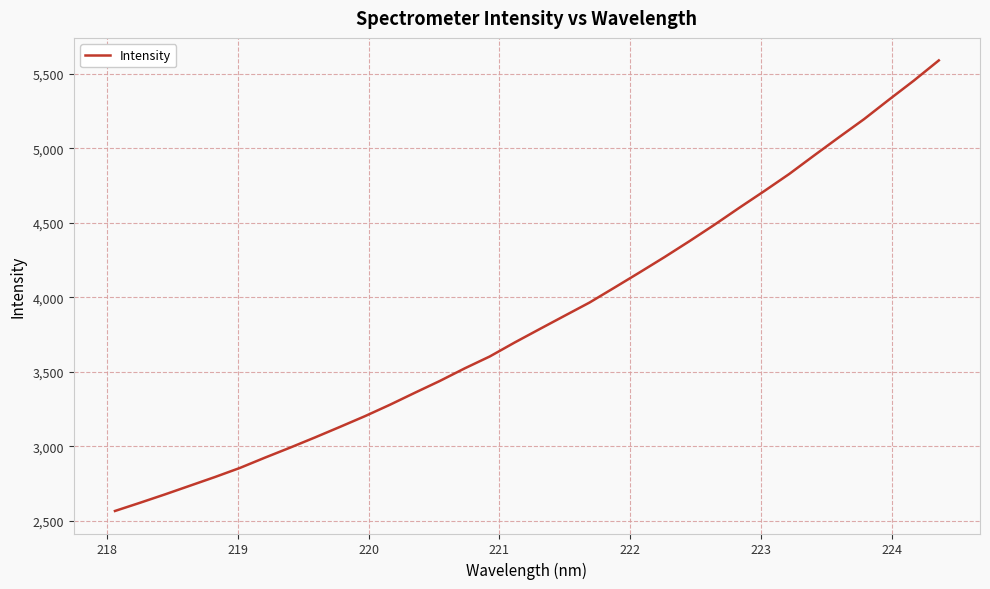

True or false: the data has more than 1 interior local peaks.

False